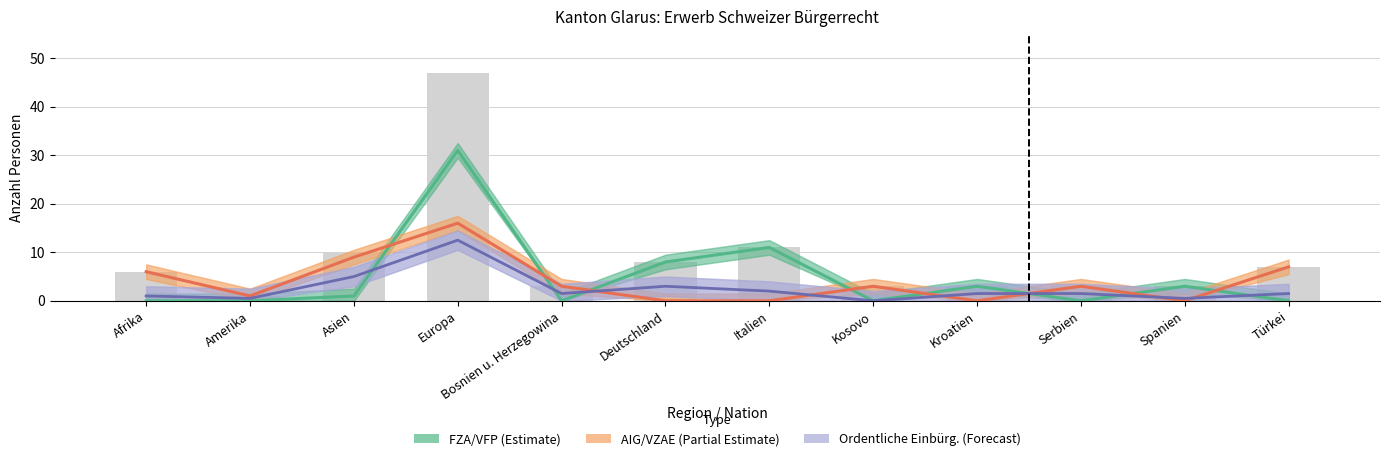

Which series has the largest total across all categories?

FZA/VFP (Estimate)